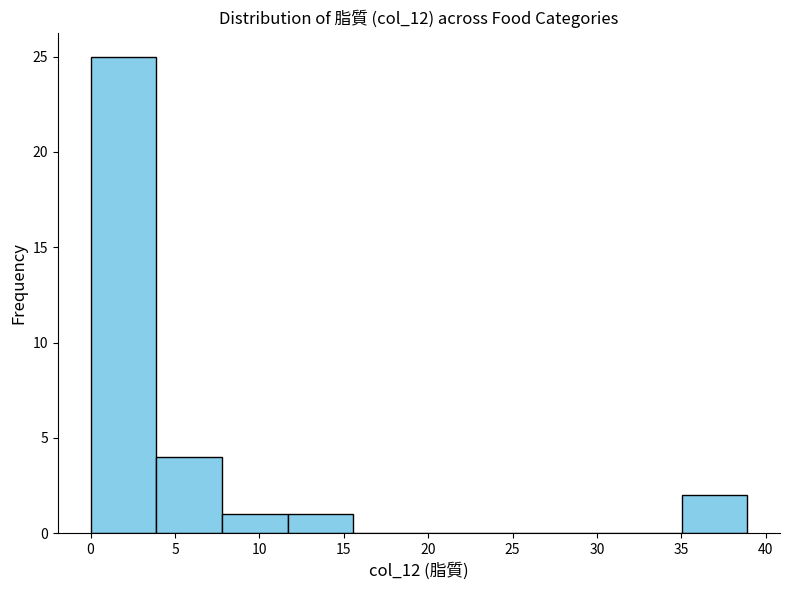

How tall is the bar that spans 35.0 to 39.0 on the x-axis? Neither the bar edges nor the heights are printed on the chart, so give them approximately, as read against the axes.

2